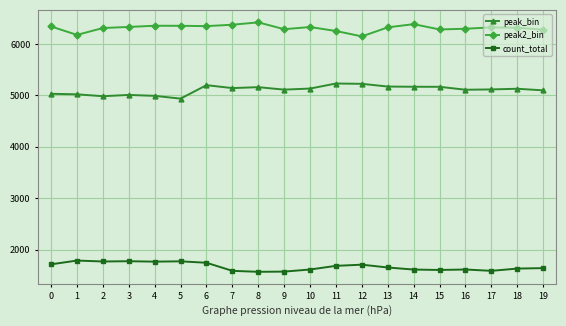

Does the chart have visible grid lines?

Yes